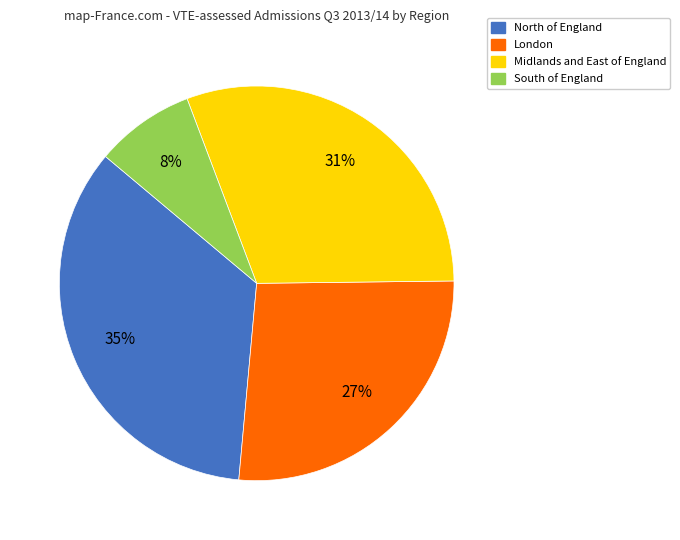

To the nearest percent, what percentage of the pie is South of England?

8%